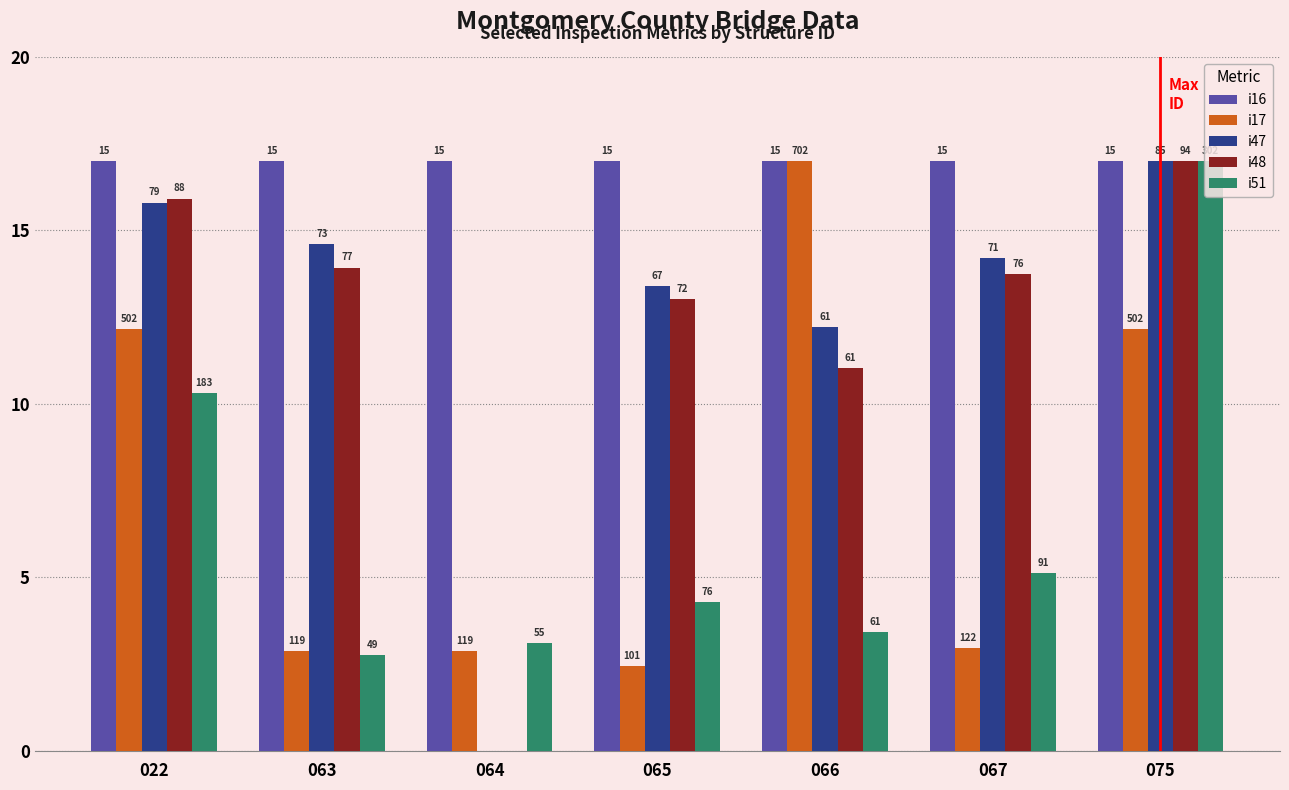

What are all the series names shown in the legend?

i16, i17, i47, i48, i51